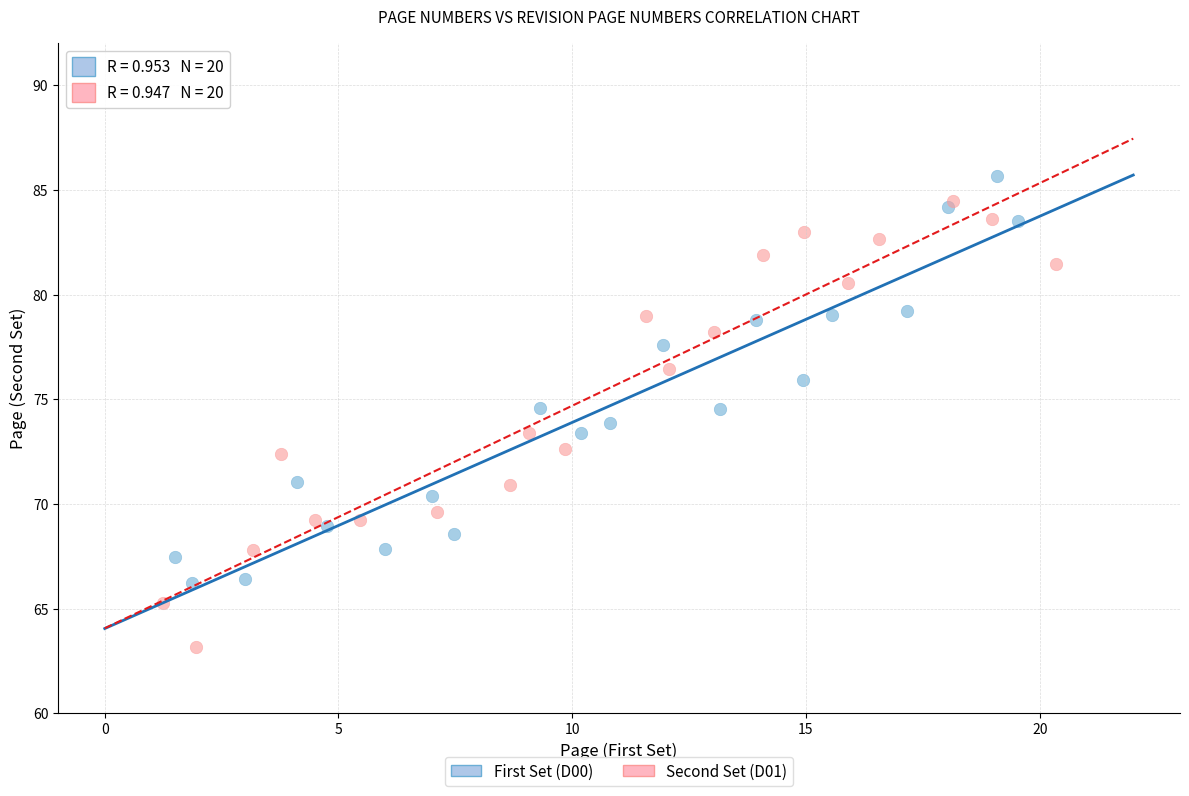

Which series contains the lowest Y value?

Second Set (D01)